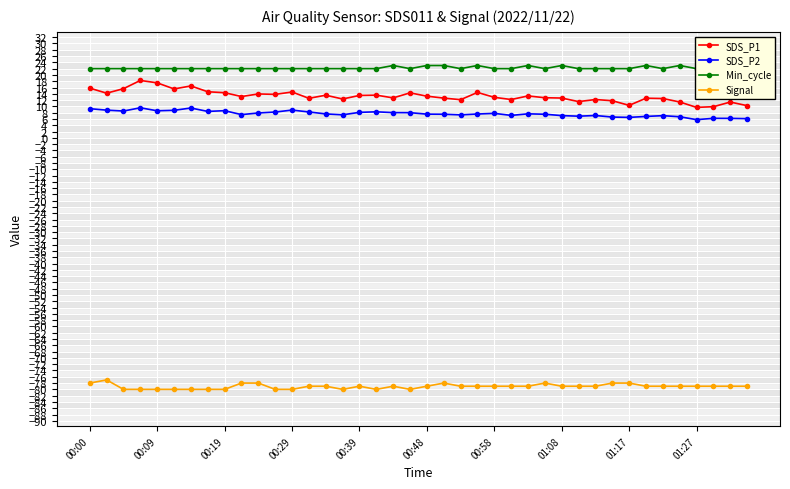

True or false: SDS_P1 and SDS_P2 cross at least once.

False